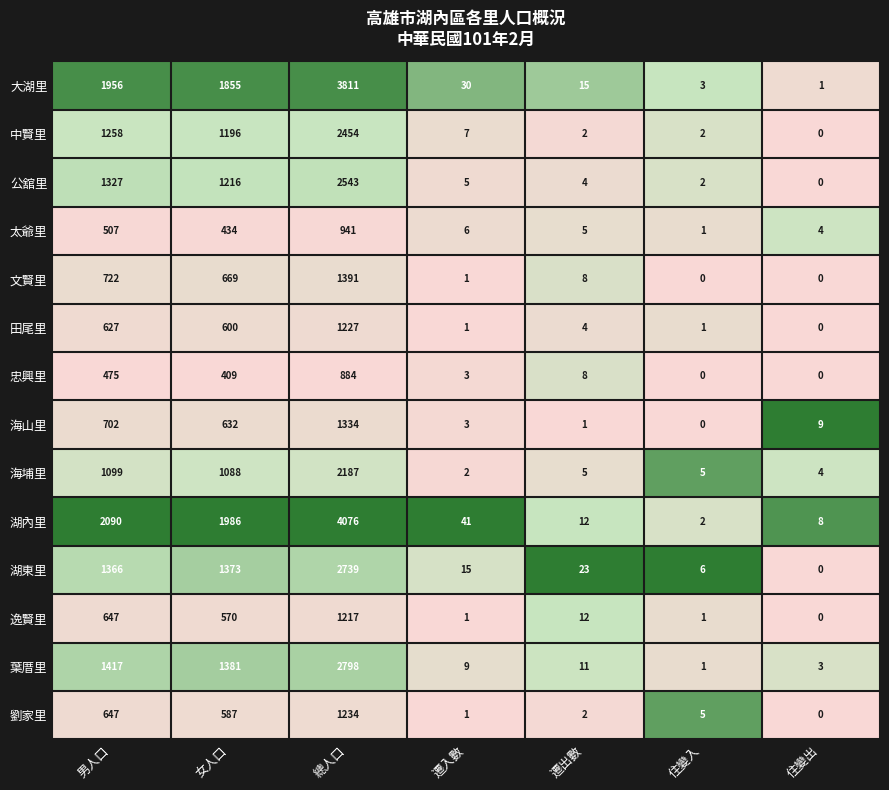

What is the sum of the 太爺里 values at 住變出 and 男人口?

511